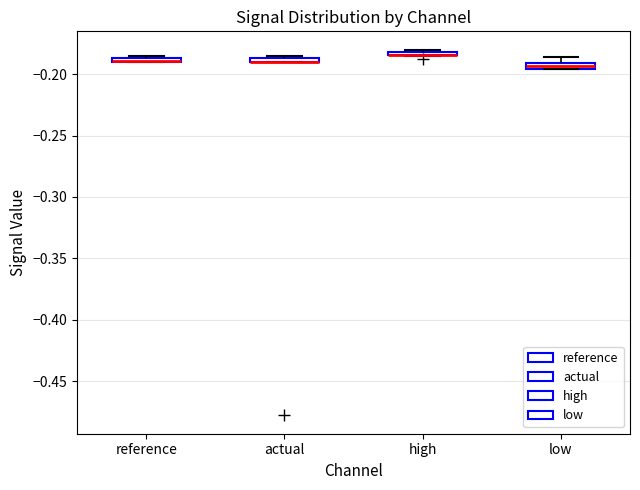

Where is the upper edge of the box for reference on the y-axis? The values are not printed on the chart, so give them approximately, as read against the axis.

-0.185